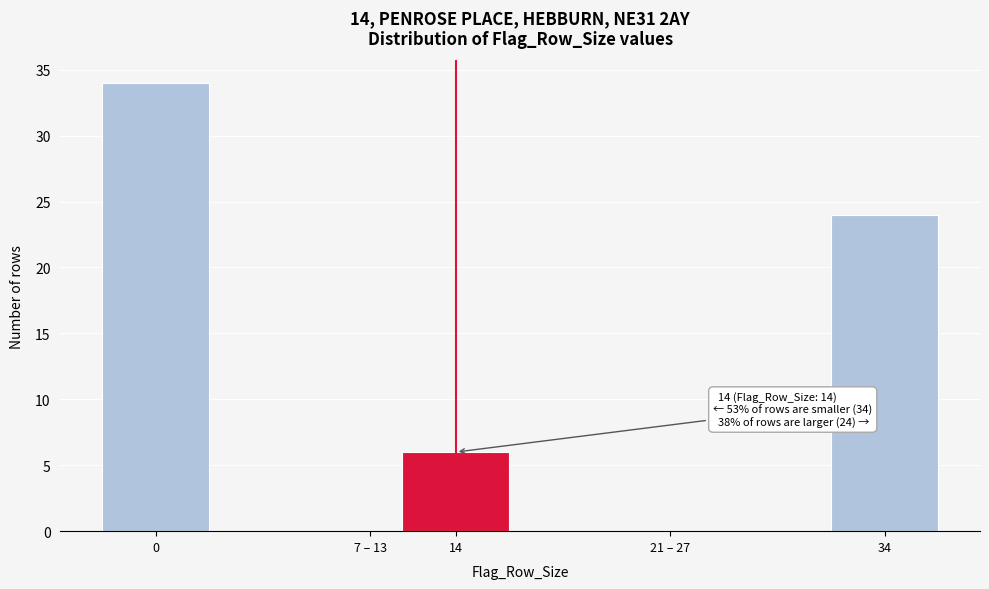

Reading left to right, what are all the values shown in this chart?

0=34	7 – 13=0	14=6	21 – 27=0	34=24